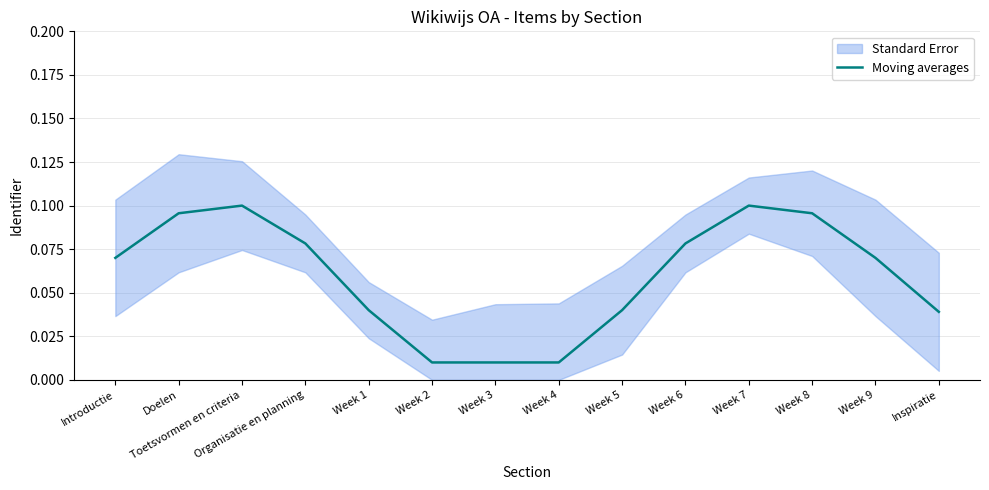

Is it true that the value at Doelen is 0.0?

False